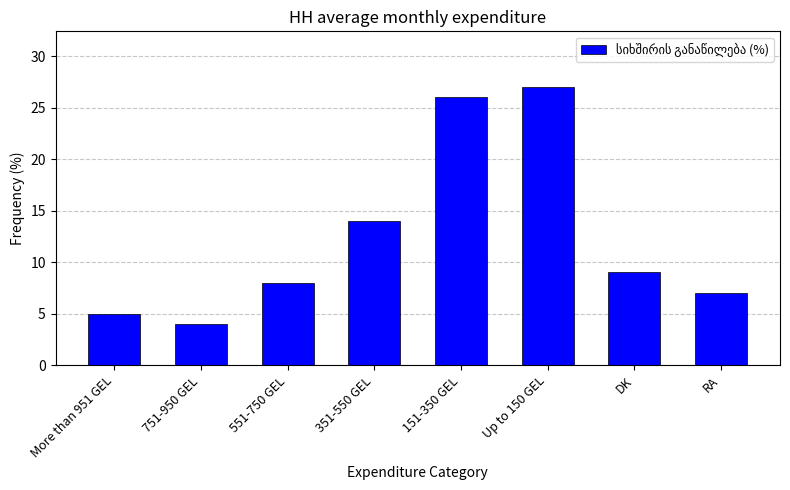

Reading right to left, extract all data points from this chart.

RA=7	DK=9	Up to 150 GEL=27	151-350 GEL=26	351-550 GEL=14	551-750 GEL=8	751-950 GEL=4	More than 951 GEL=5